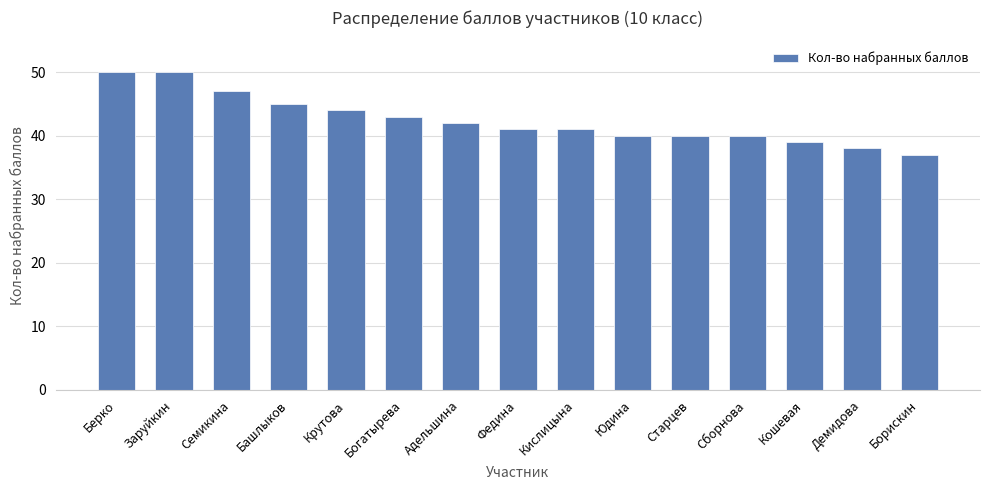

The chart shows a value of 47 at Семикина. True or false?

True